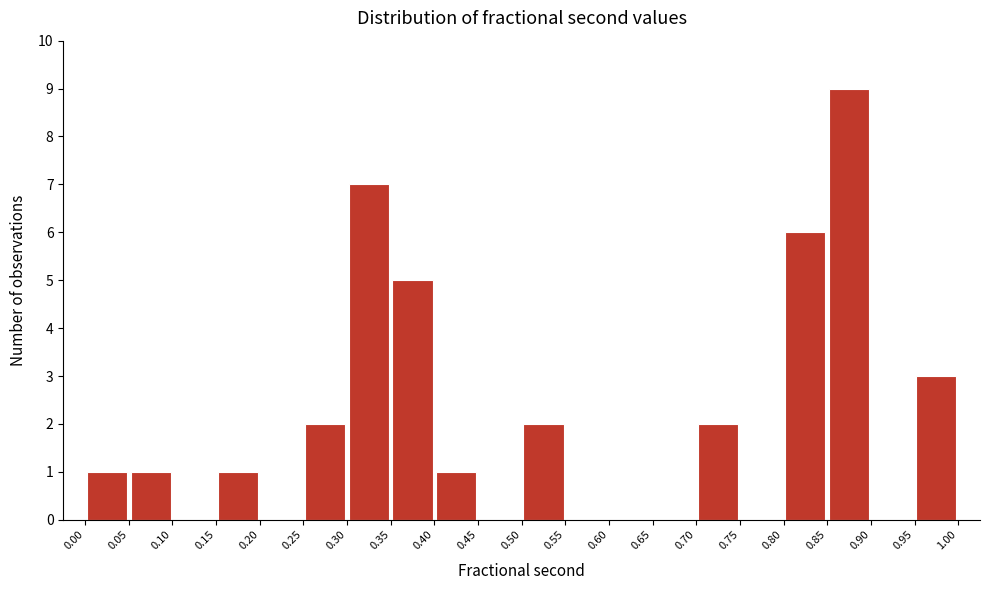

Reading left to right, transcribe this chart: for each bar, give the range it covers on the x-axis and its height. The values are not printed on the chart, so give them approximately, as read against the axis.

0.00 to 0.05: 1
0.05 to 0.10: 1
0.10 to 0.15: 0
0.15 to 0.20: 1
0.20 to 0.25: 0
0.25 to 0.30: 2
0.30 to 0.35: 7
0.35 to 0.40: 5
0.40 to 0.45: 1
0.45 to 0.50: 0
0.50 to 0.55: 2
0.55 to 0.60: 0
0.60 to 0.65: 0
0.65 to 0.70: 0
0.70 to 0.75: 2
0.75 to 0.80: 0
0.80 to 0.85: 6
0.85 to 0.90: 9
0.90 to 0.95: 0
0.95 to 1.00: 3